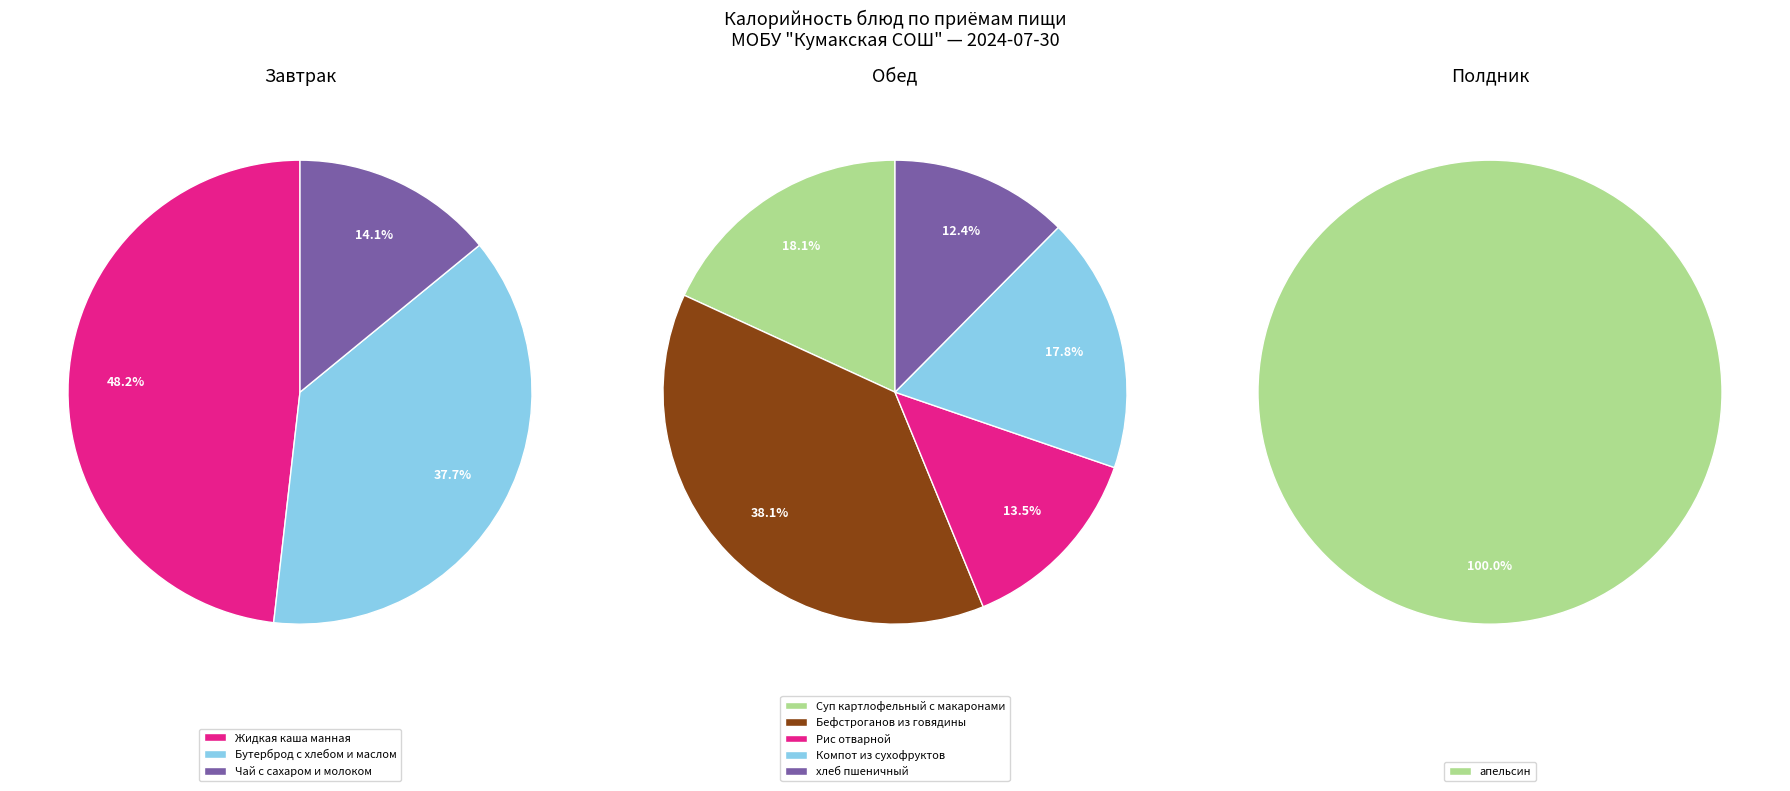

Count the number of slices in the pie.

9